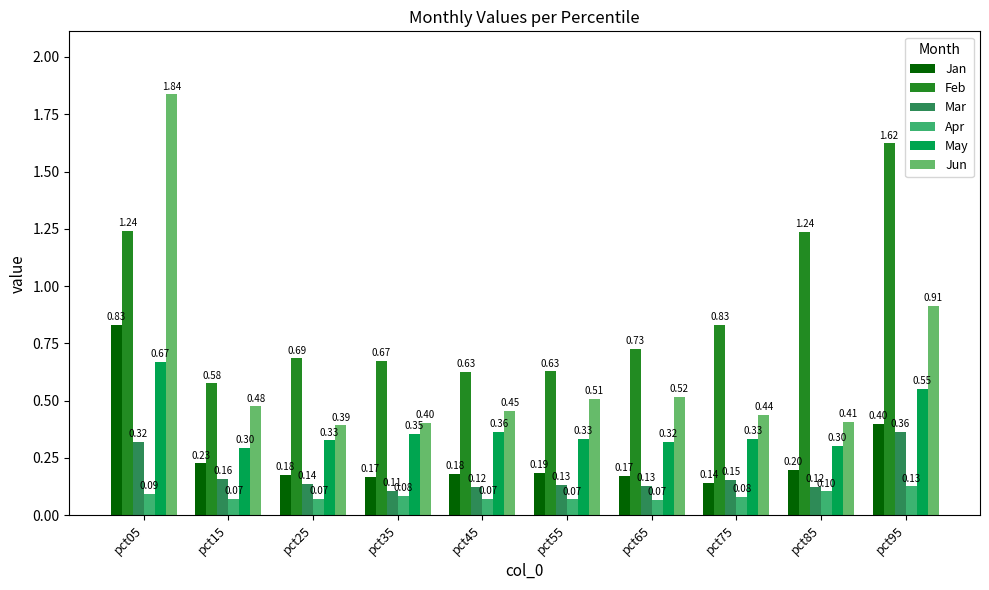

The Jun series shows 0.4 at pct35. True or false?

True